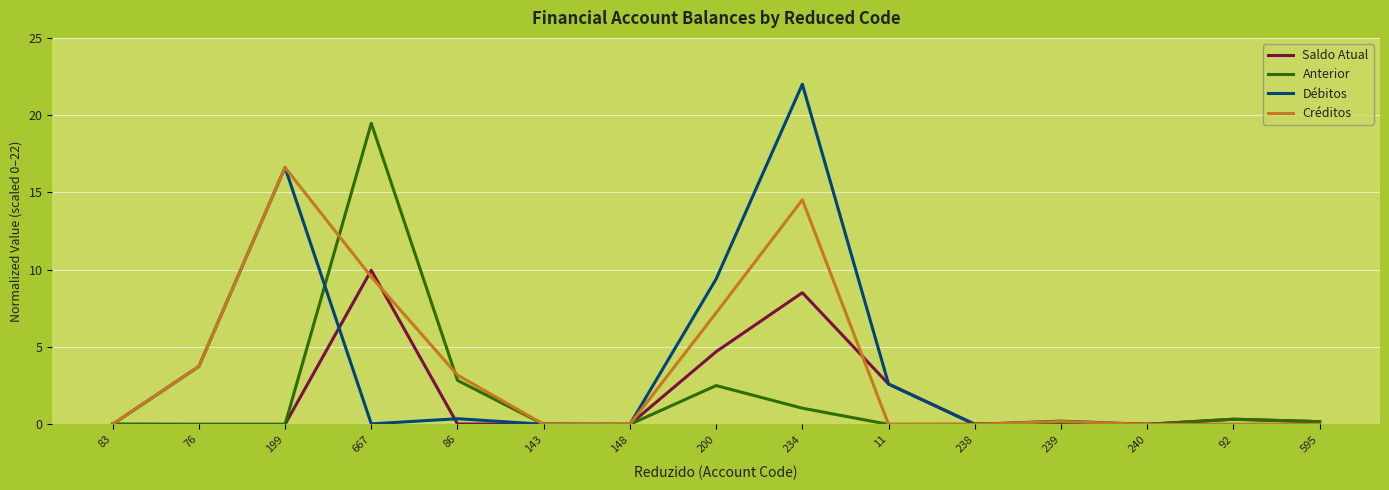

What is the difference between the maximum and second lowest values in the Anterior series?

19.5